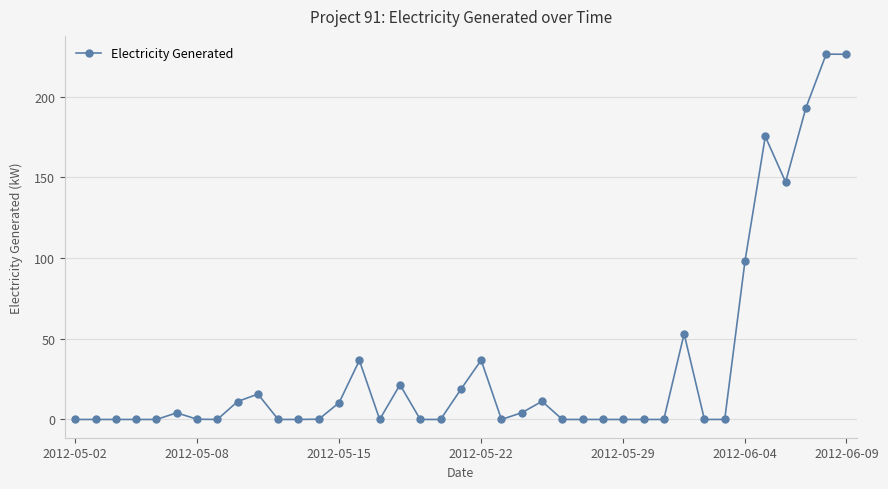

True or false: there are more than 0 points higher than both neighbors.

True